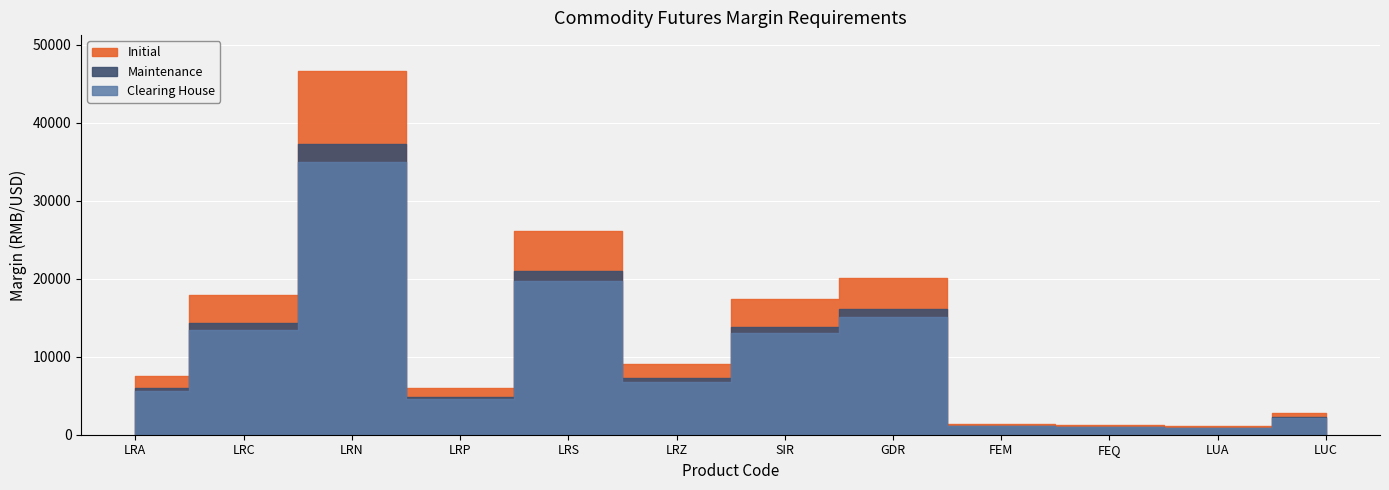

At which label is Initial closest to 23848?

LRS